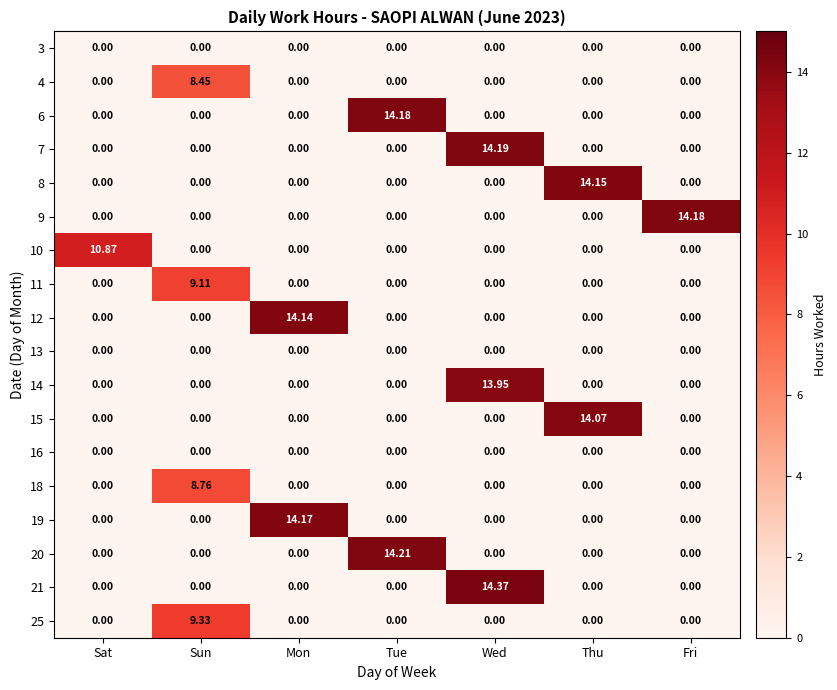

At which category is the sum across all series the highest?

Wed